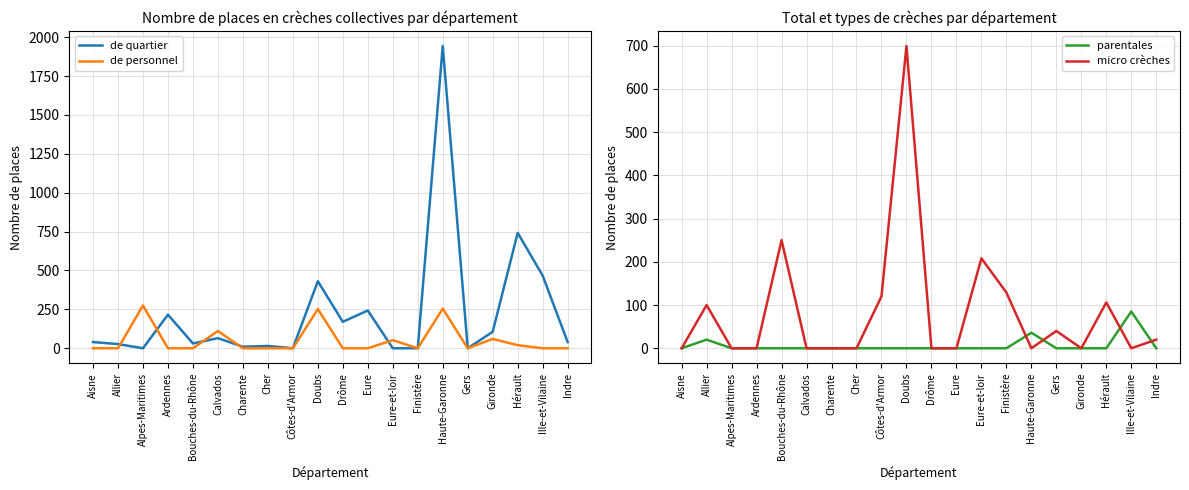

What is the label of the 9th point from the right?

Eure